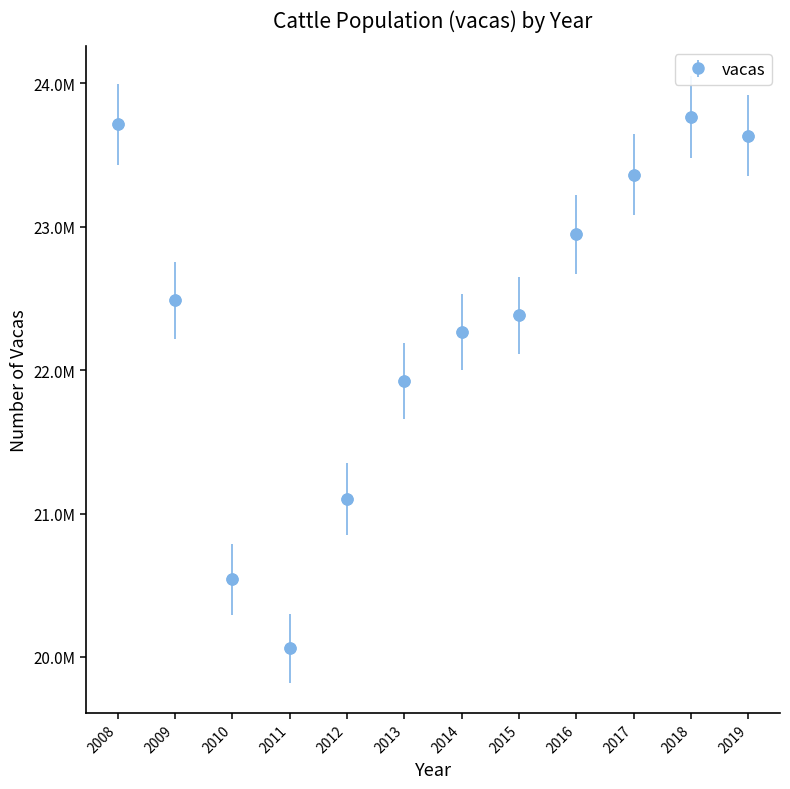

Does the chart have visible grid lines?

No